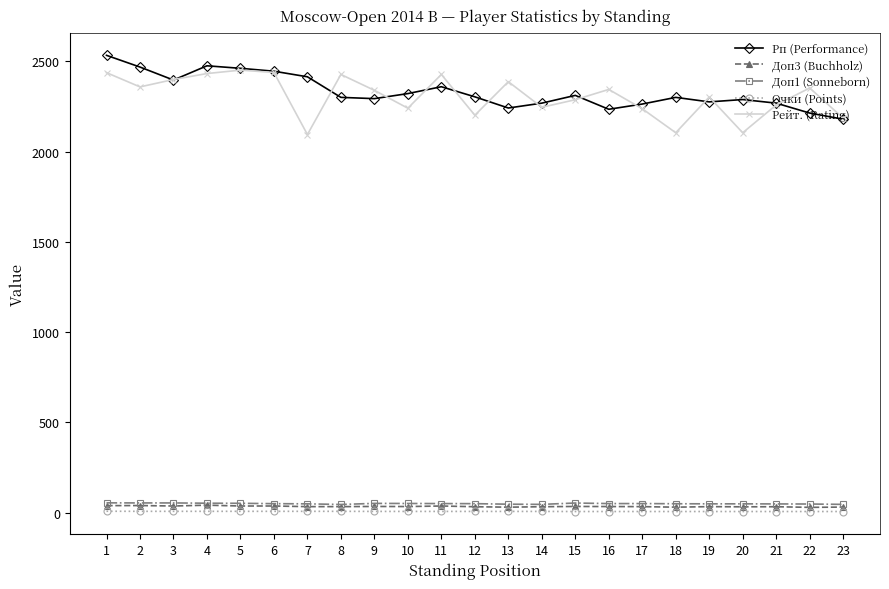

What is the smallest value displayed?

6.0